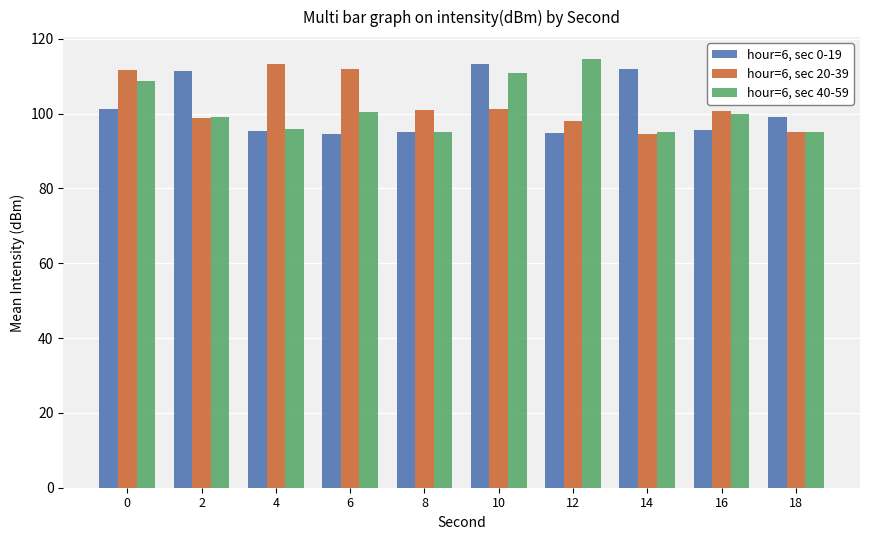

What is the lowest value of the hour=6, sec 0-19 series?

94.5